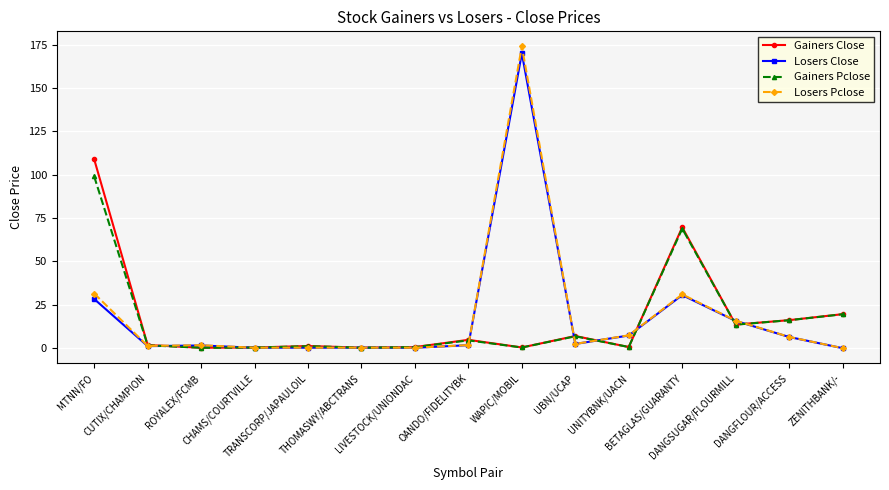

At how many categories does at least one series exceed 39?

3